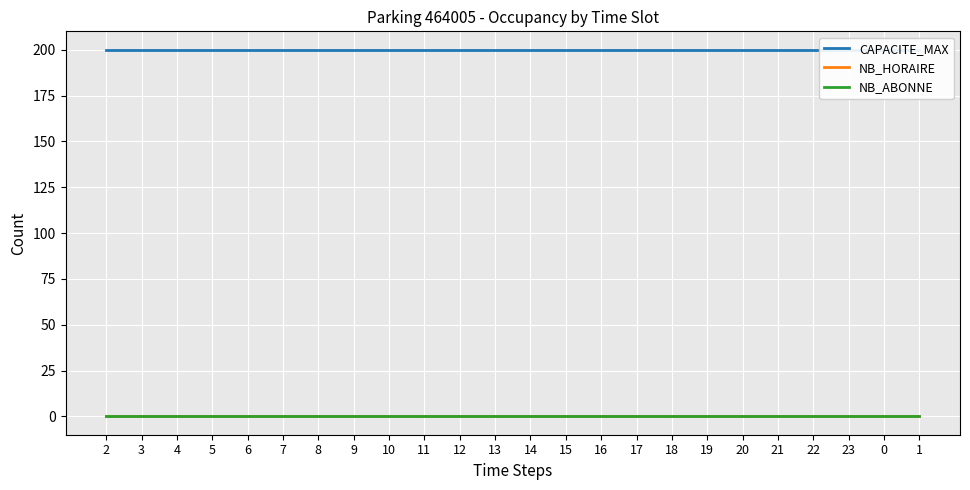

At which category does the chart reach its peak across all series?

2